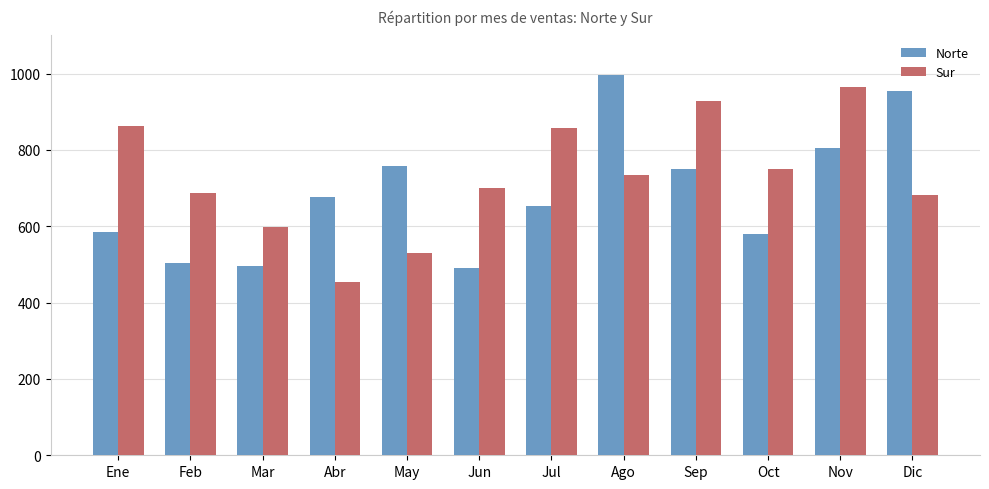

Which category has the highest value in the Sur series?

Nov